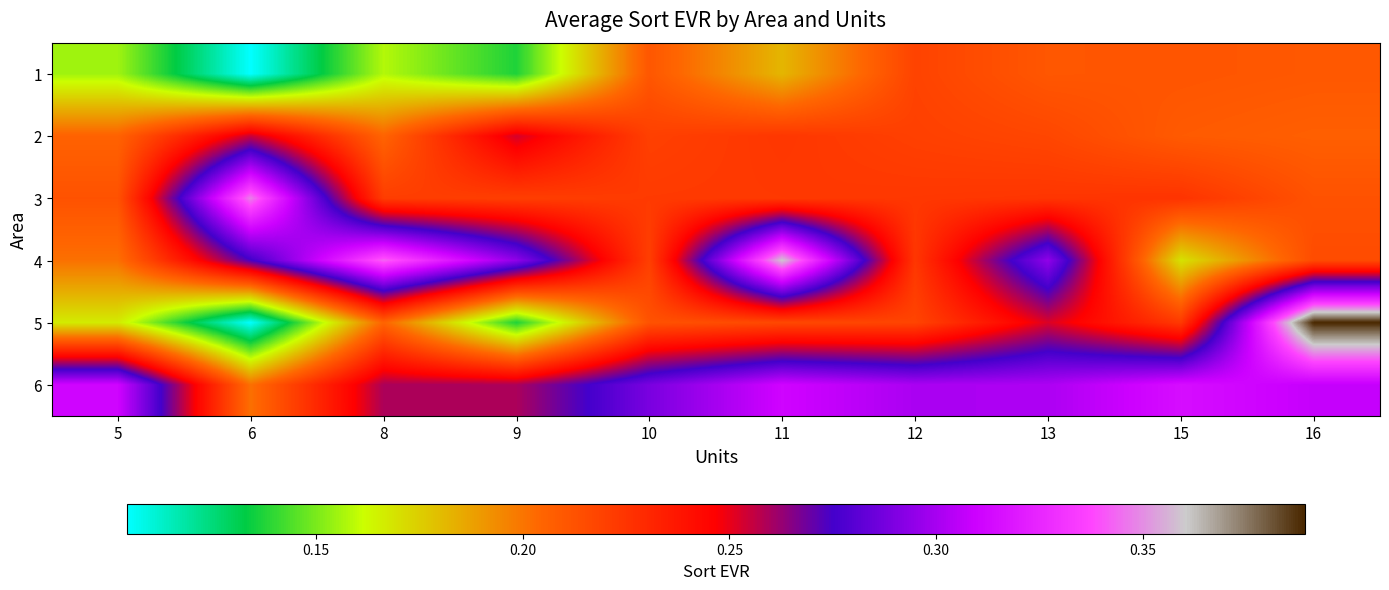

Reading right to left, transcribe all the data shown in this chart.

1: 16=0.2	15=0.2	13=0.2	12=0.2	11=0.2	10=0.2	9=0.1	8=0.2	6=0.1	5=0.2
2: 16=0.2	15=0.2	13=0.2	12=0.2	11=0.2	10=0.2	9=0.3	8=0.2	6=0.3	5=0.2
3: 16=0.2	15=0.2	13=0.2	12=0.2	11=0.2	10=0.2	9=0.2	8=0.2	6=0.3	5=0.2
4: 16=0.2	15=0.2	13=0.3	12=0.2	11=0.4	10=0.2	9=0.3	8=0.3	6=0.3	5=0.2
5: 16=0.4	15=0.2	13=0.3	12=0.2	11=0.2	10=0.2	9=0.1	8=0.2	6=0.1	5=0.2
6: 16=0.3	15=0.3	13=0.3	12=0.3	11=0.3	10=0.3	9=0.3	8=0.3	6=0.2	5=0.3